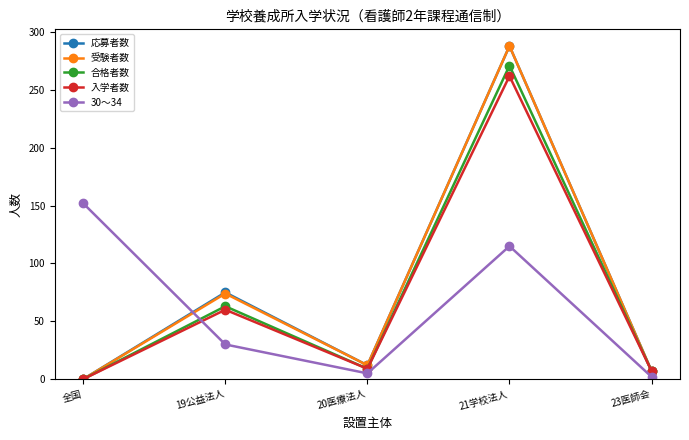

Reading left to right, list all the values displayed in this chart.

応募者数: 全国=0	19公益法人=75	20医療法人=12	21学校法人=288	23医師会=7
受験者数: 全国=0	19公益法人=74	20医療法人=12	21学校法人=288	23医師会=7
合格者数: 全国=0	19公益法人=63	20医療法人=9	21学校法人=271	23医師会=7
入学者数: 全国=0	19公益法人=60	20医療法人=9	21学校法人=262	23医師会=7
30～34: 全国=152	19公益法人=30	20医療法人=5	21学校法人=115	23医師会=2